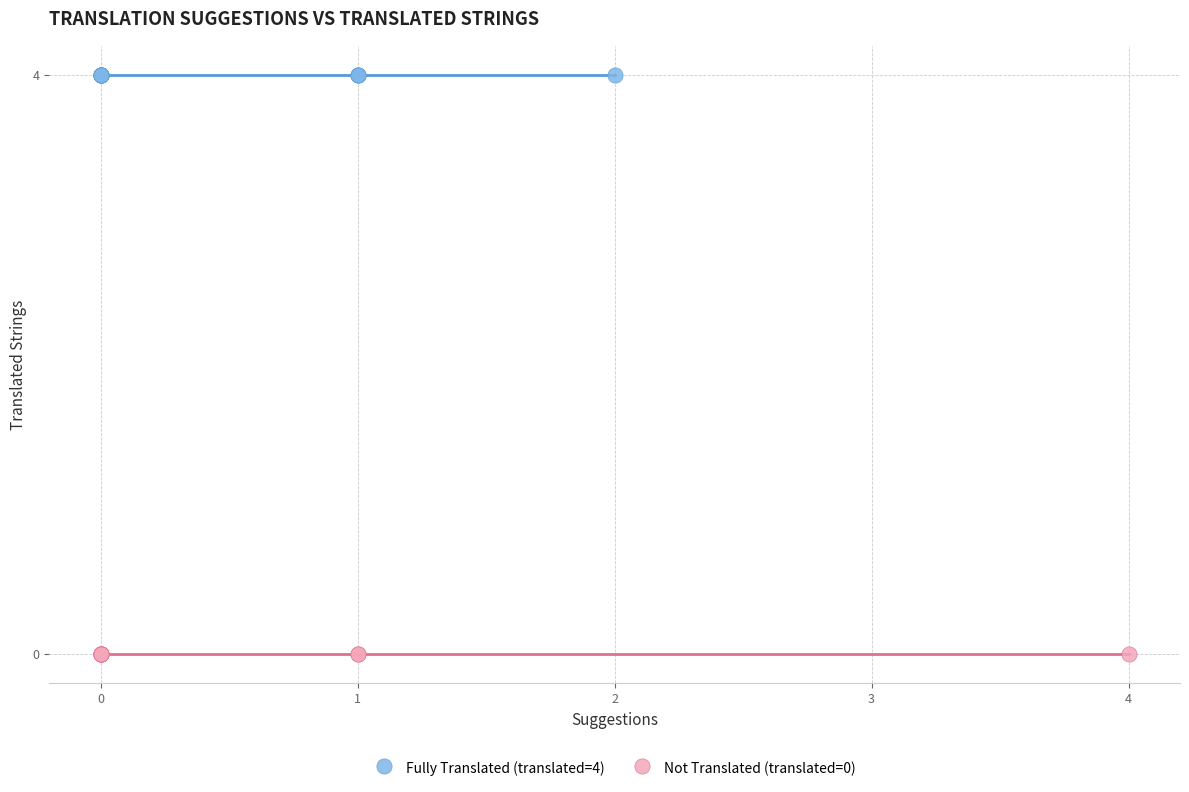

Which series reaches the maximum Y coordinate?

Fully Translated (translated=4)